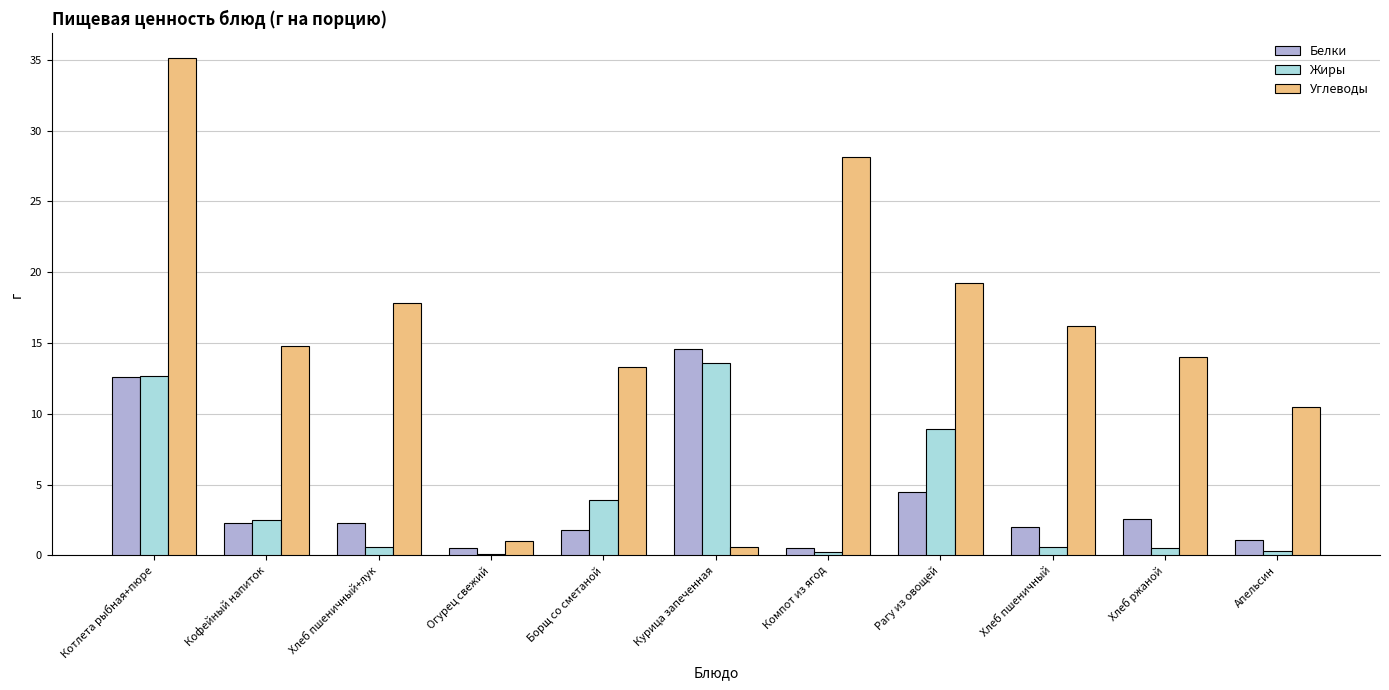

What is the maximum value for Углеводы?

35.1